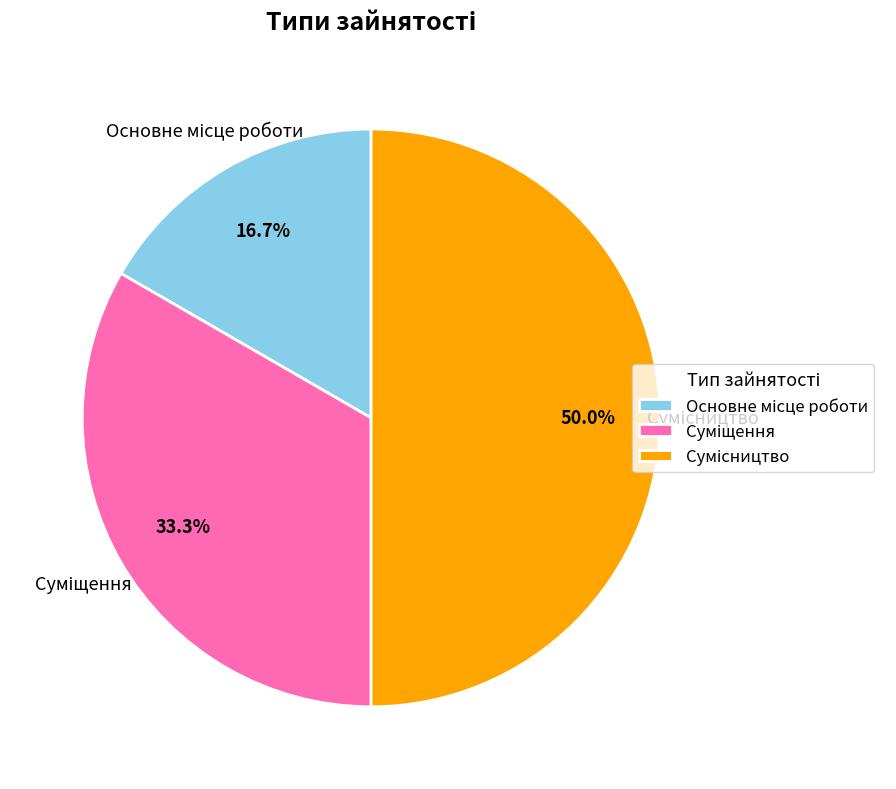

The Суміщення slice represents 33% of the pie. True or false?

True